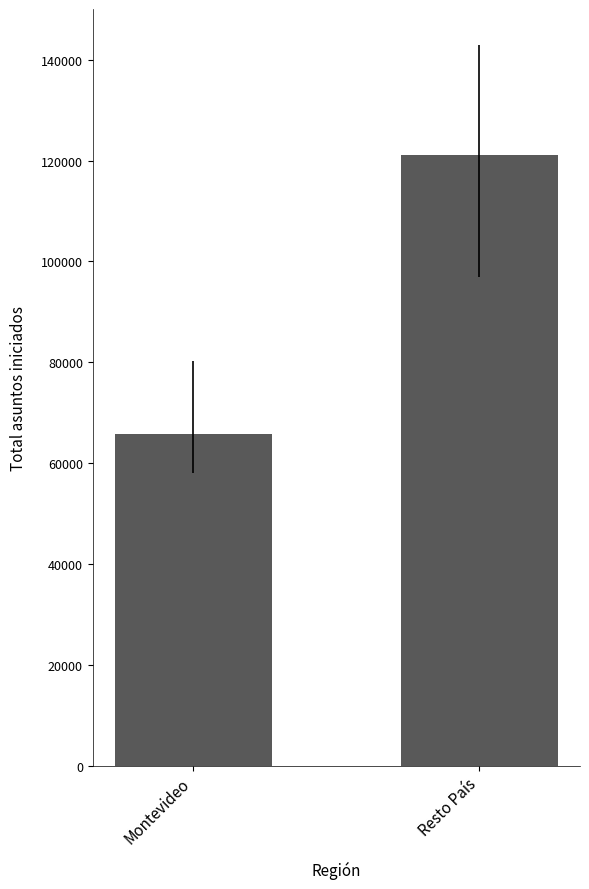

At which label is the value closest to 93490?

Montevideo